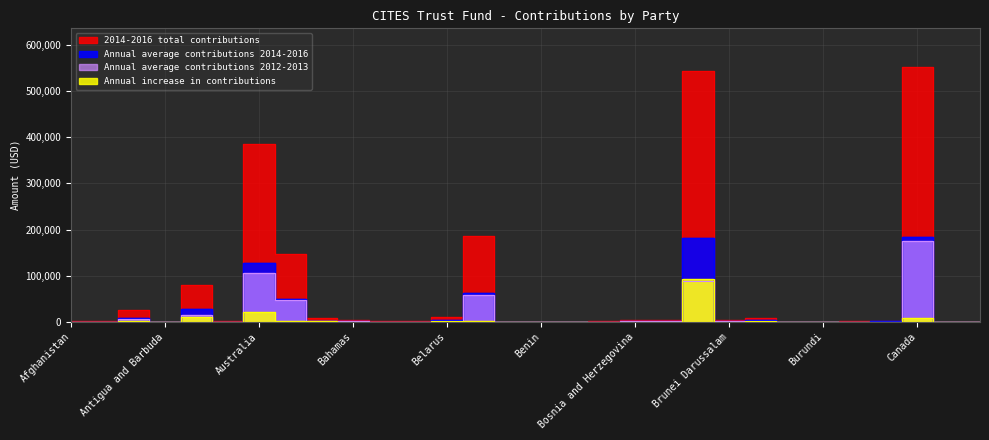

Which category has the highest value in the Annual average contributions 2014-2016 series?

Canada